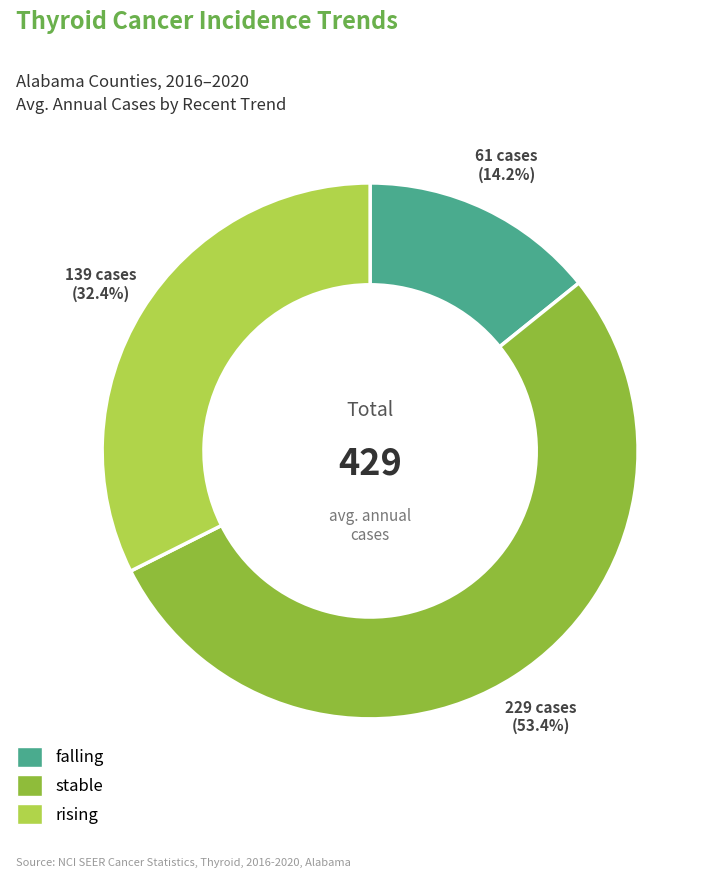

Combined, what portion of the pie is stable and falling?

67.6%